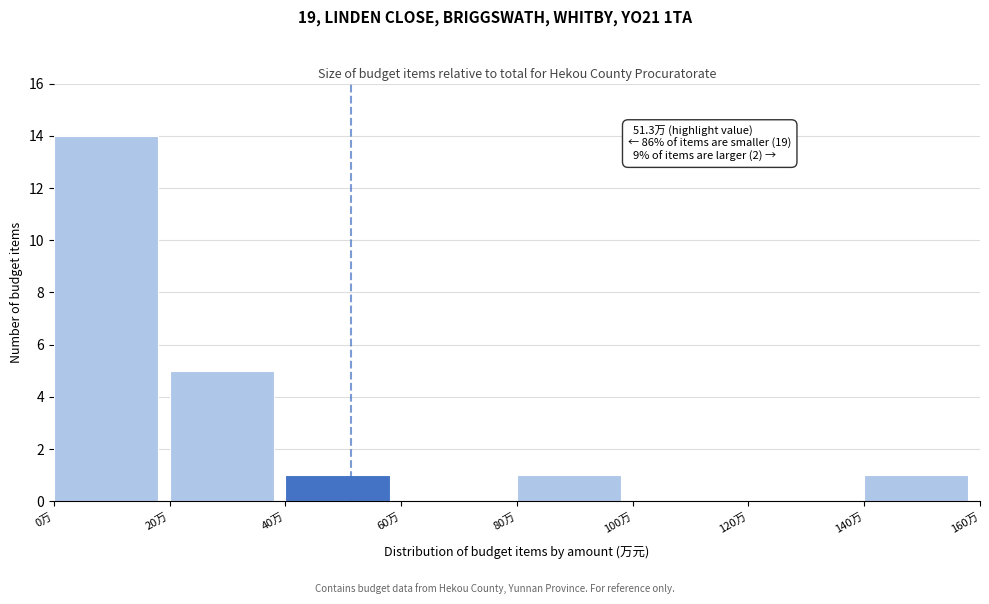

Over which range of the x-axis is the bar tallest?

0 to 20